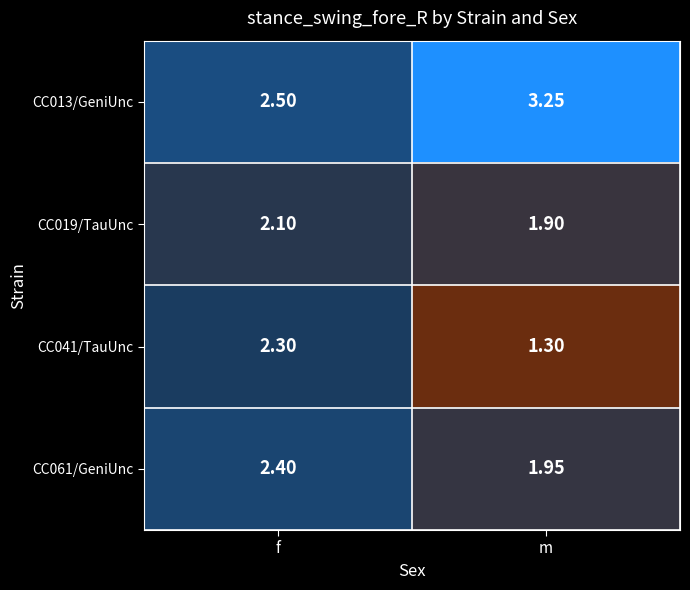

List the labels in order of CC041/TauUnc value, smallest first.

m, f